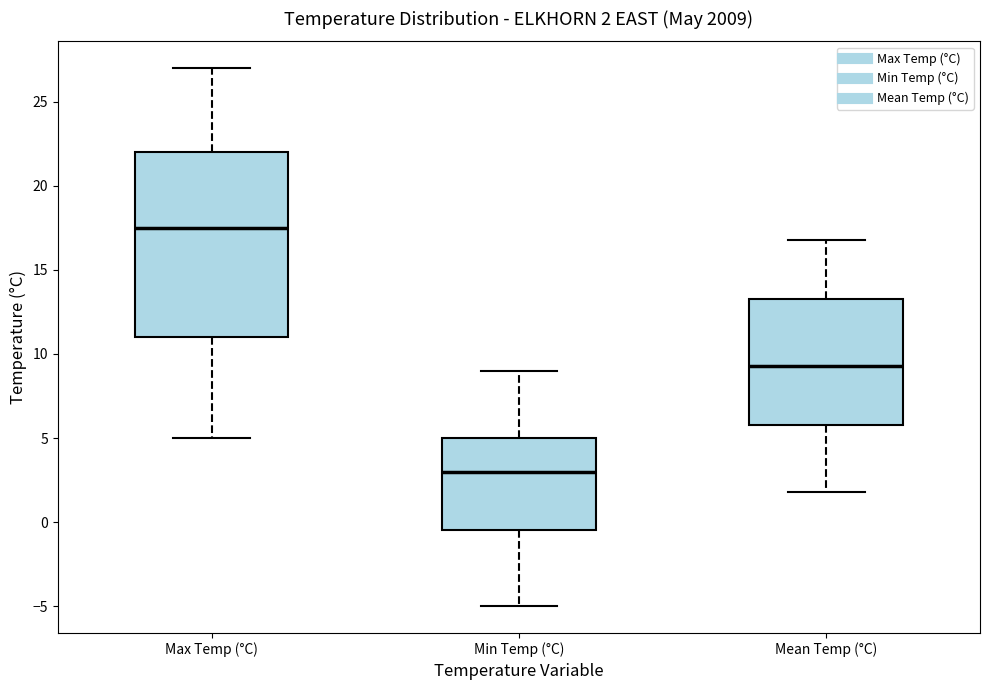

Which box has the lowest median line?

Min Temp (°C)